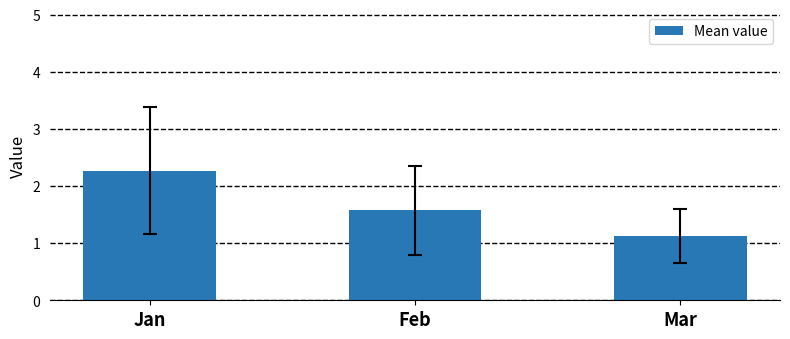

What is the approximate value at Mar?

1.1